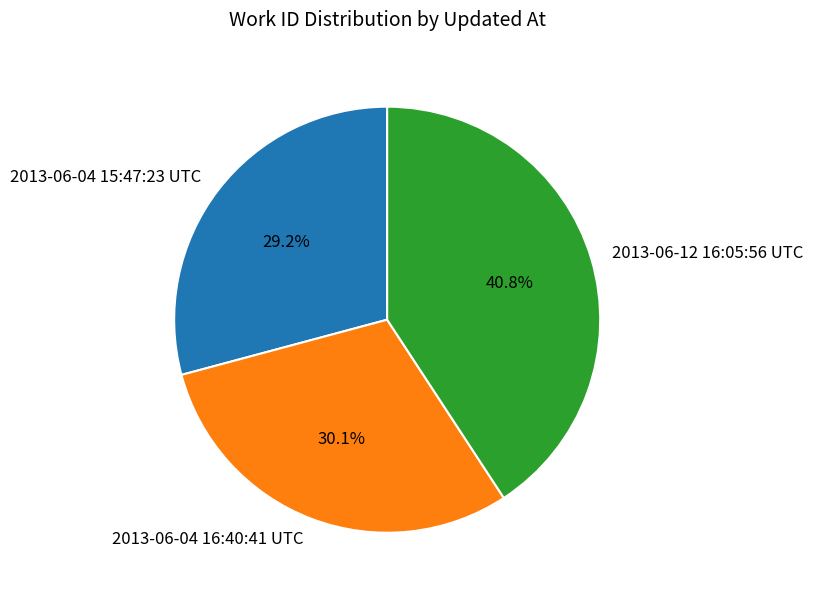

What percentage is the 2013-06-12 16:05:56 UTC slice, to the nearest percent?

41%